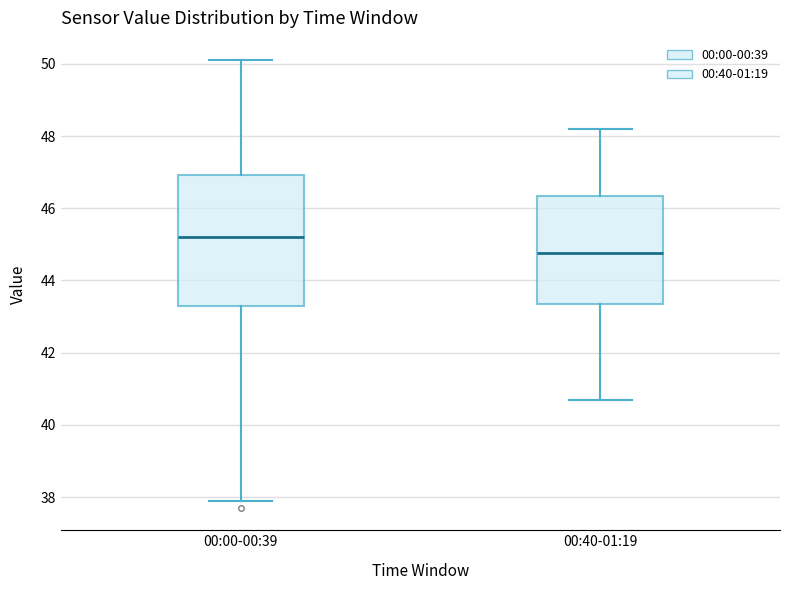

Reading left to right, read every box against the y-axis: the position of its median line, the range the box covers, and the ends of its whiskers. The values are not printed on the chart, so give them approximately, as read against the axis.

00:00-00:39: median 45.2, box 43.4 to 47.0, whiskers 38.0 to 50.2
00:40-01:19: median 44.8, box 43.4 to 46.4, whiskers 40.8 to 48.2